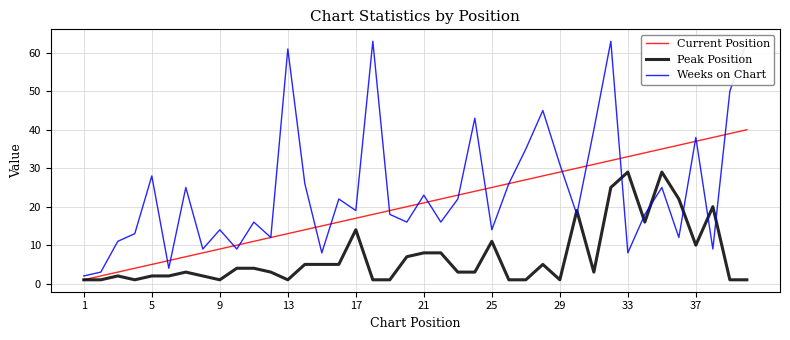

What is the difference between the second highest and minimum values in the Weeks on Chart series?

61